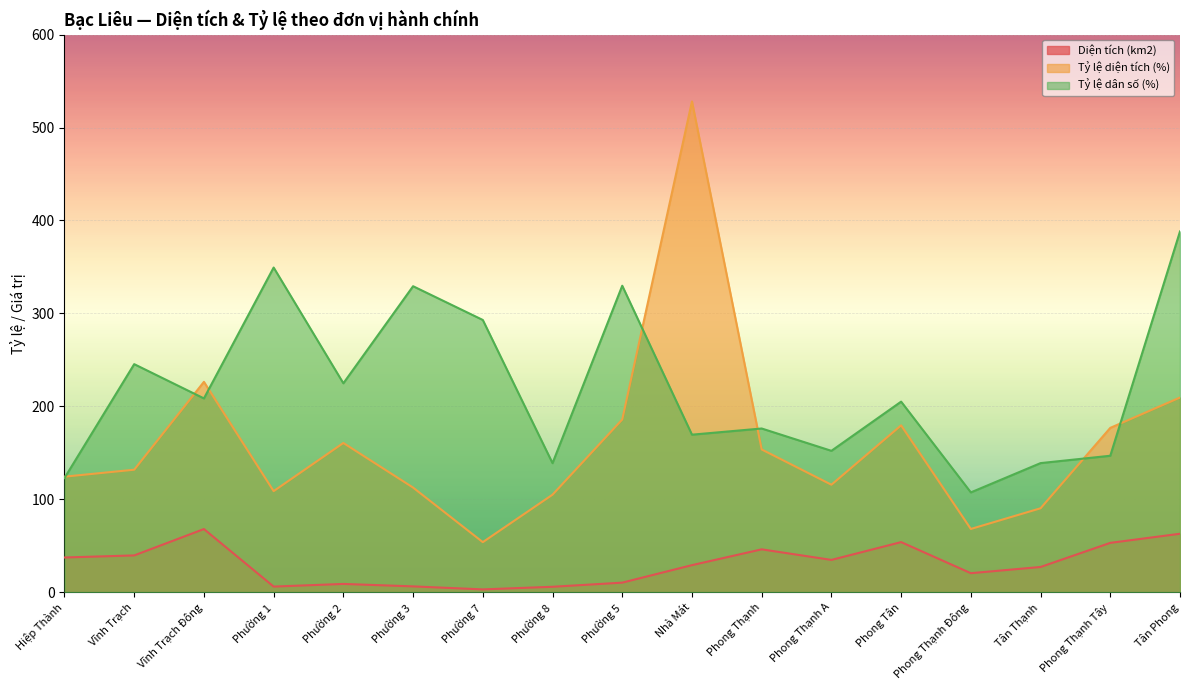

What is the value of the Tỷ lệ dân số (%) point at the 17th from the left?

388.2